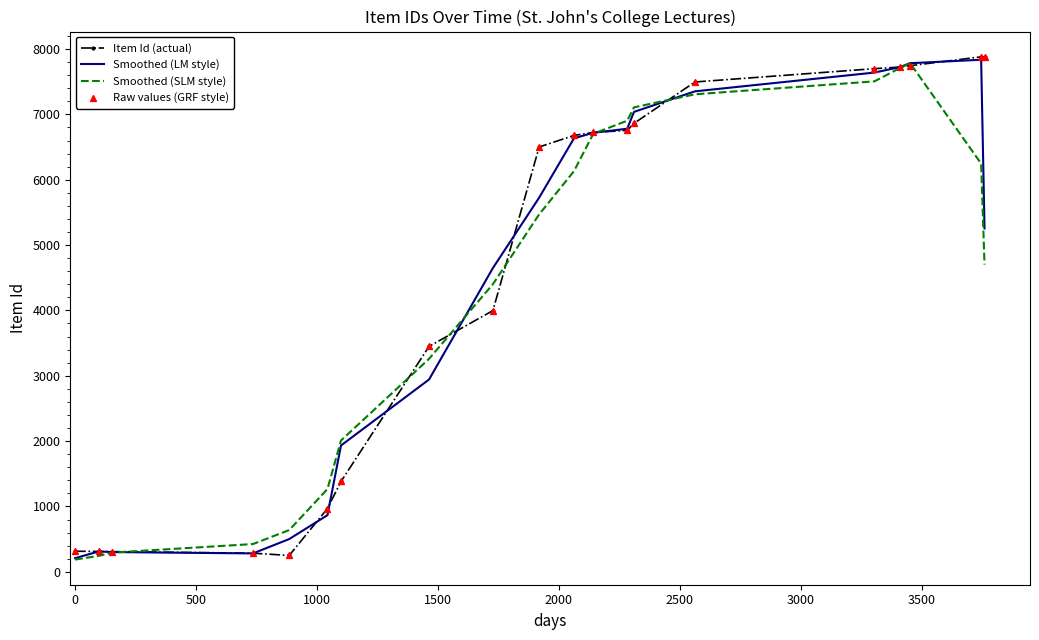

At how many categories does at least one series exceed 7645?

5